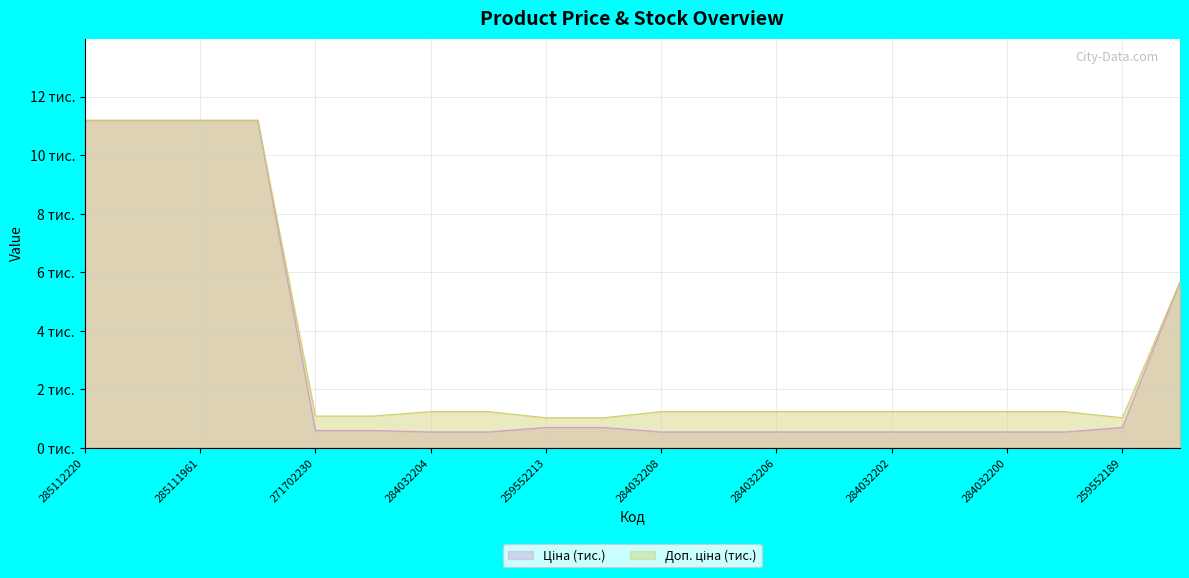

What position from the left is 284032203?

8